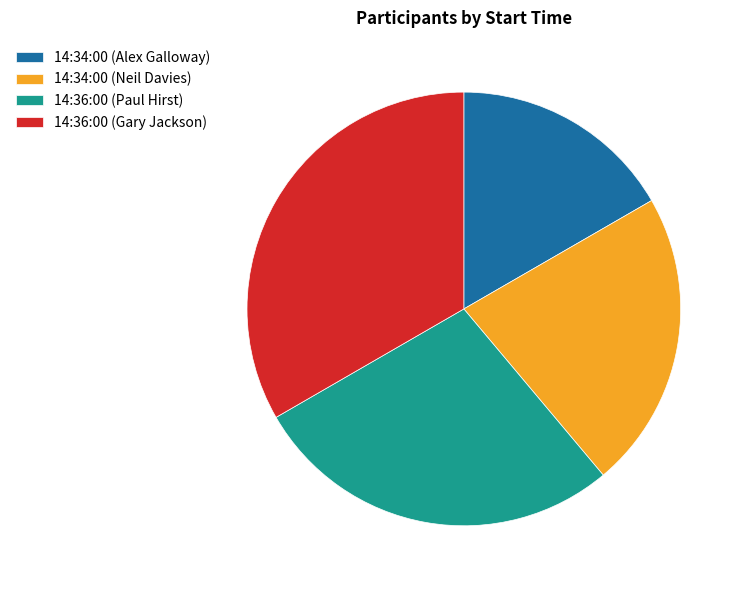

Is it true that 14:34:00 (Neil Davies) is 22% of the pie?

True